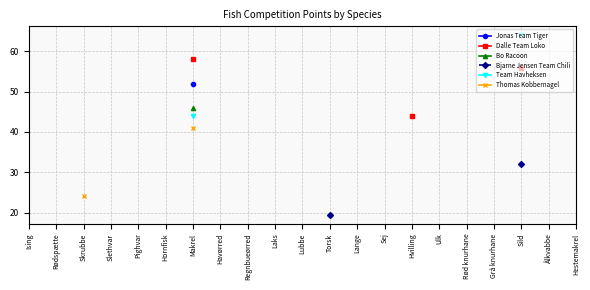

What are all the series names shown in the legend?

Jonas Team Tiger, Dalle Team Loko, Bo Racoon, Bjarne Jensen Team Chili, Team Havheksen, Thomas Kobbernagel